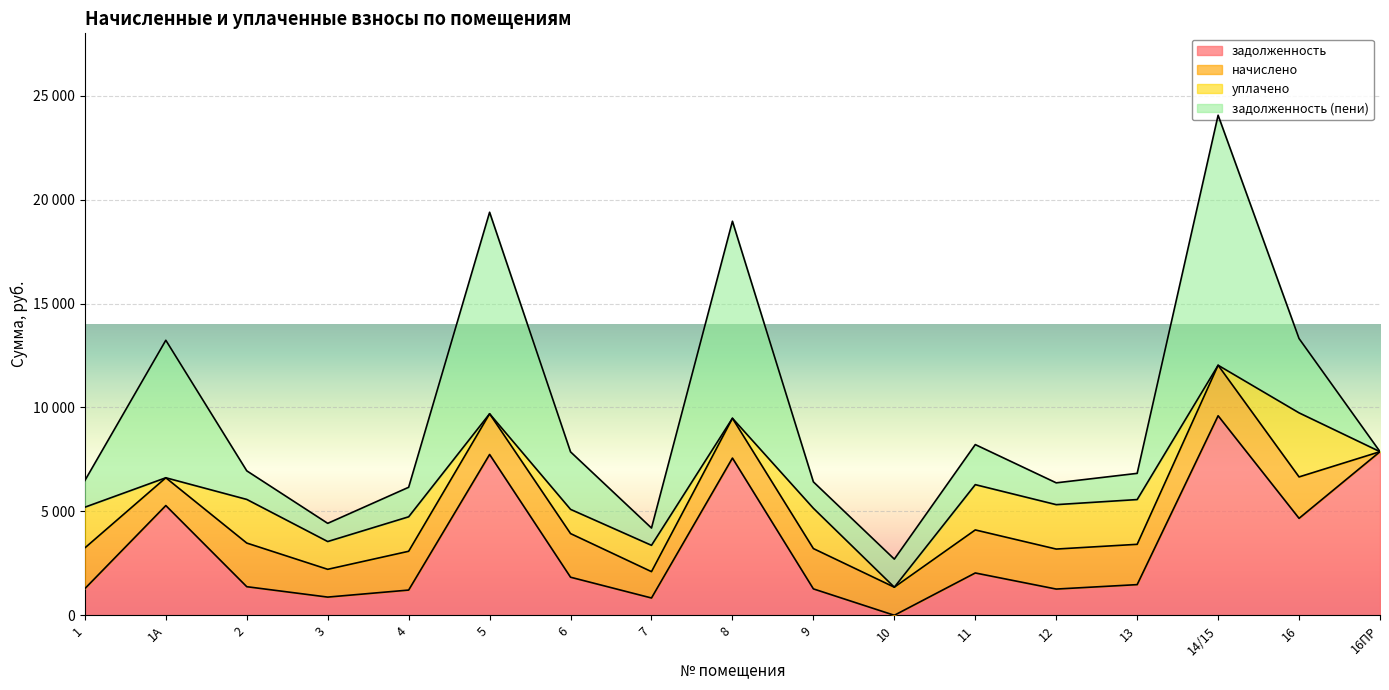

What is the label of the 13th point from the left?

12